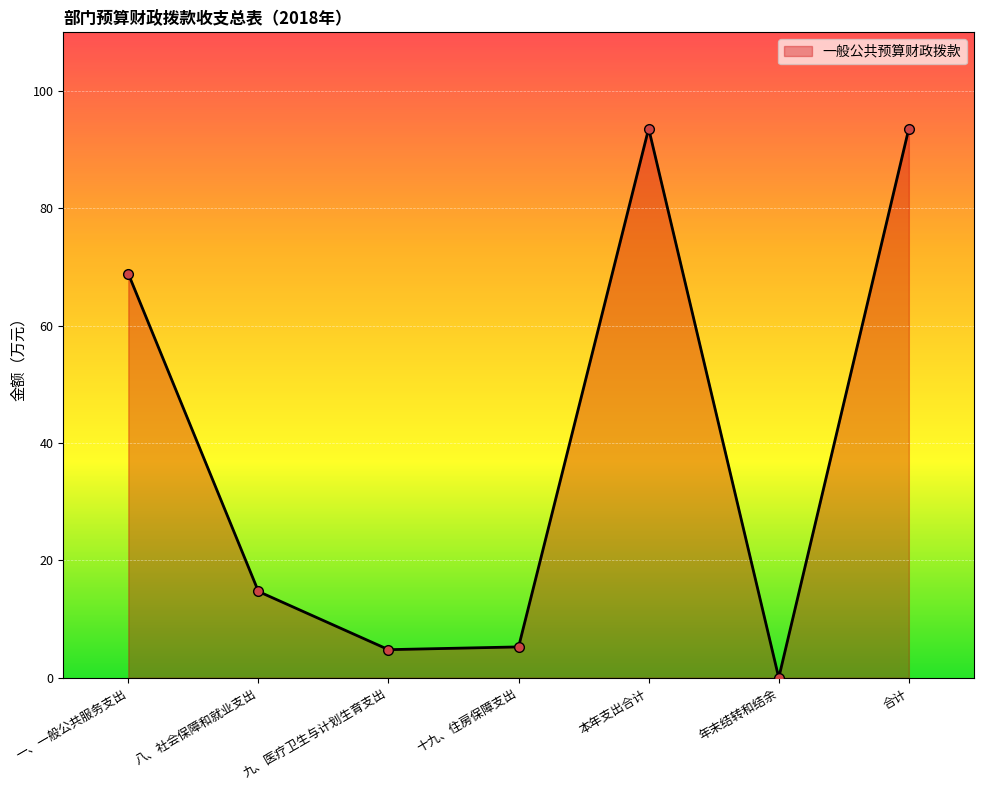

What is the greatest value displayed?

93.6